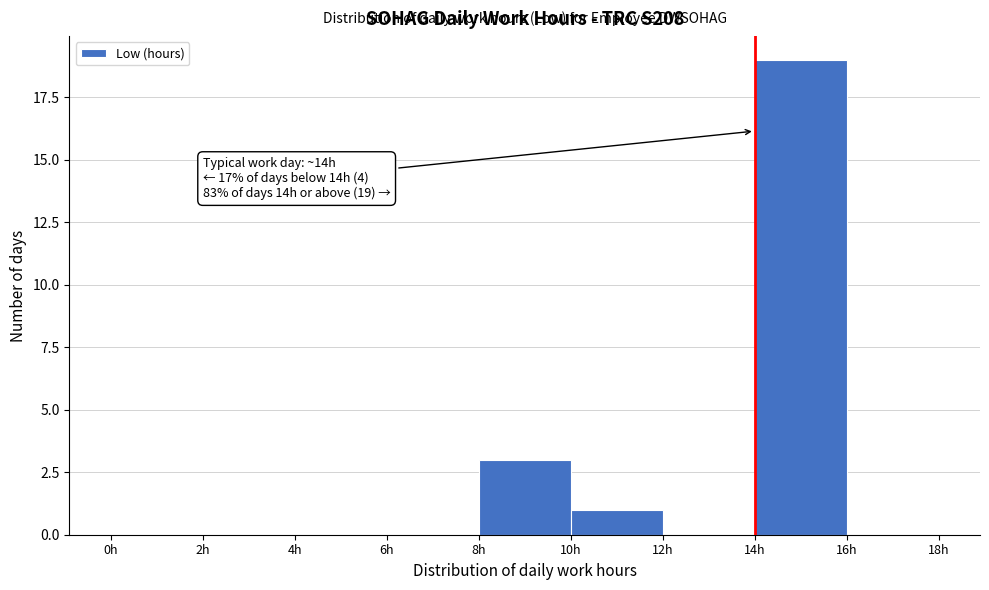

Which range on the x-axis has the tallest bar?

14 to 16